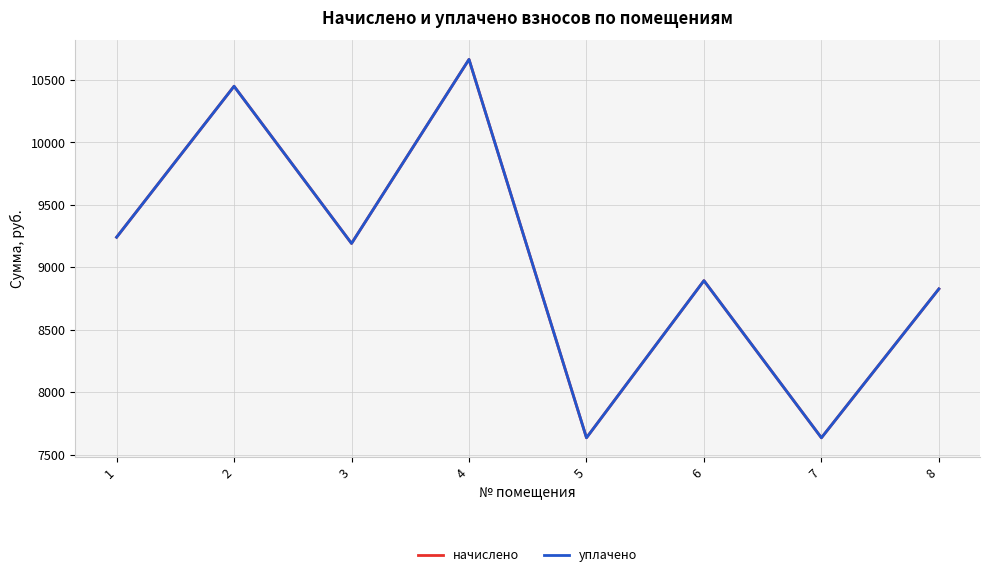

Does the chart display data point markers on the line(s)?

No